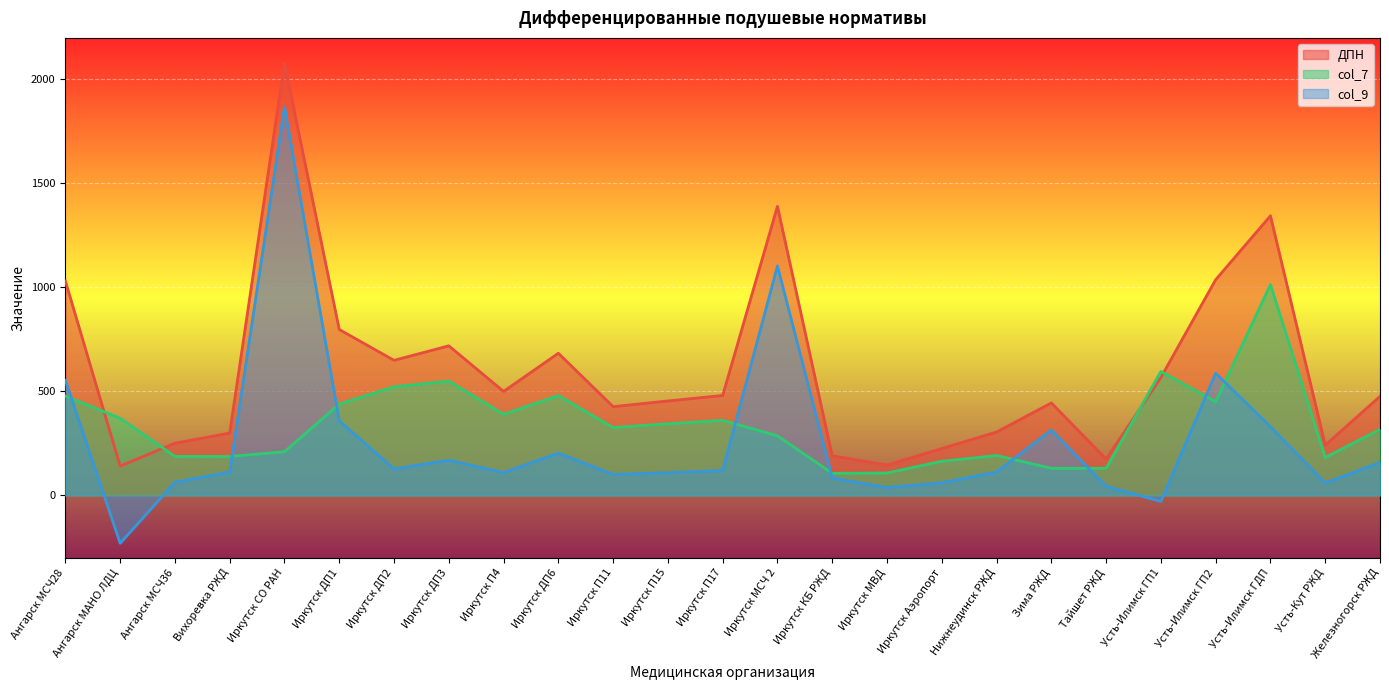

Where is col_7 nearest to the value 560?

Иркутск ДП3